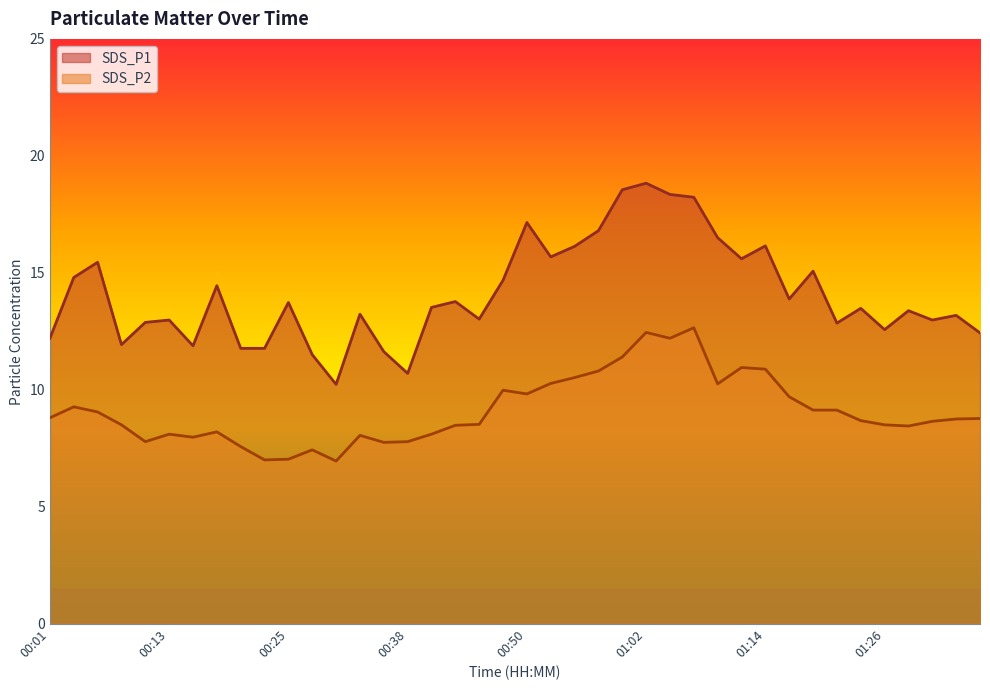

Reading right to left, extract all data points from this chart.

SDS_P1: 01:36=12.4	01:34=13.2	01:31=13.0	01:29=13.4	01:26=12.6	01:24=13.5	01:22=12.8	01:19=15.1	01:17=13.9	01:14=16.1	01:12=15.6	01:09=16.5	01:07=18.2	01:05=18.4	01:02=18.8	01:00=18.6	00:57=16.8	00:55=16.1	00:52=15.7	00:50=17.1	00:47=14.7	00:45=13.0	00:43=13.8	00:40=13.5	00:38=10.7	00:35=11.6	00:33=13.2	00:30=10.2	00:28=11.5	00:25=13.7	00:23=11.8	00:20=11.8	00:18=14.4	00:15=11.9	00:13=13.0	00:10=12.9	00:08=11.9	00:05=15.4	00:03=14.8	00:01=12.2
SDS_P2: 01:36=8.8	01:34=8.8	01:31=8.7	01:29=8.4	01:26=8.5	01:24=8.7	01:22=9.1	01:19=9.1	01:17=9.7	01:14=10.9	01:12=10.9	01:09=10.2	01:07=12.7	01:05=12.2	01:02=12.4	01:00=11.4	00:57=10.8	00:55=10.5	00:52=10.3	00:50=9.8	00:47=10.0	00:45=8.5	00:43=8.5	00:40=8.1	00:38=7.8	00:35=7.8	00:33=8.1	00:30=7.0	00:28=7.4	00:25=7.0	00:23=7.0	00:20=7.6	00:18=8.2	00:15=8.0	00:13=8.1	00:10=7.8	00:08=8.5	00:05=9.1	00:03=9.3	00:01=8.8